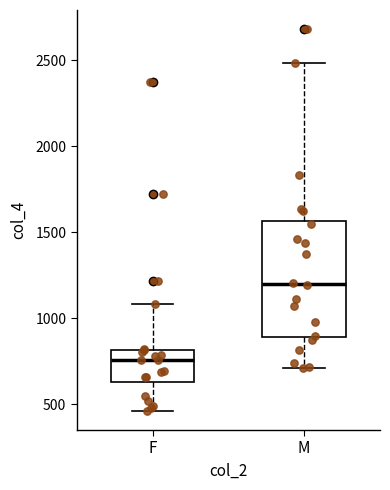

Reading left to right, read every box against the y-axis: the position of its median line, the range the box covers, and the ends of its whiskers. The values are not printed on the chart, so give them approximately, as read against the axis.

F: median 750, box 650 to 800, whiskers 450 to 1100
M: median 1200, box 900 to 1550, whiskers 700 to 2500